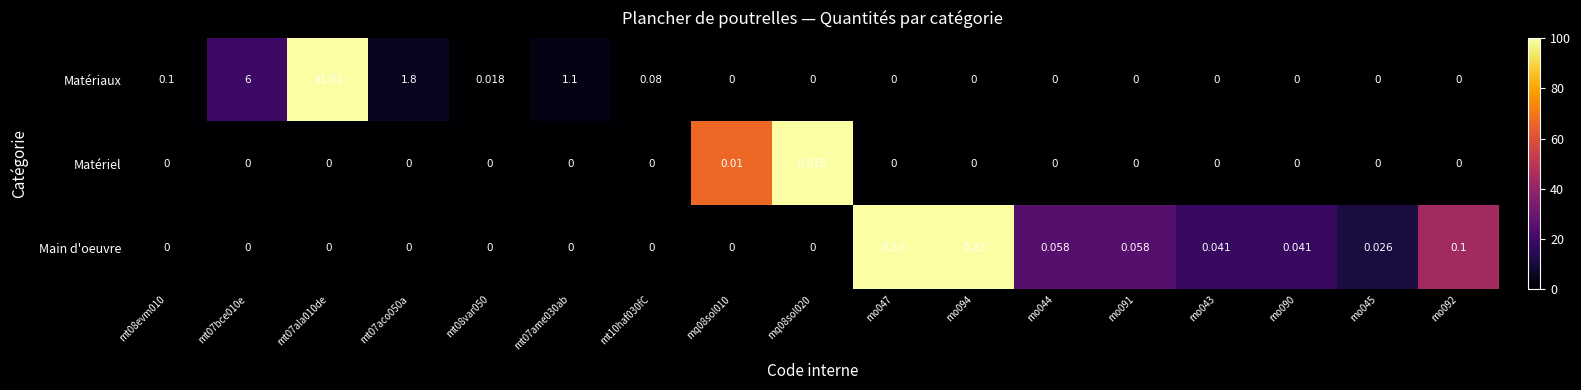

Which series changed the most between mt08evm010 and mt10haf030fC?

Matériaux